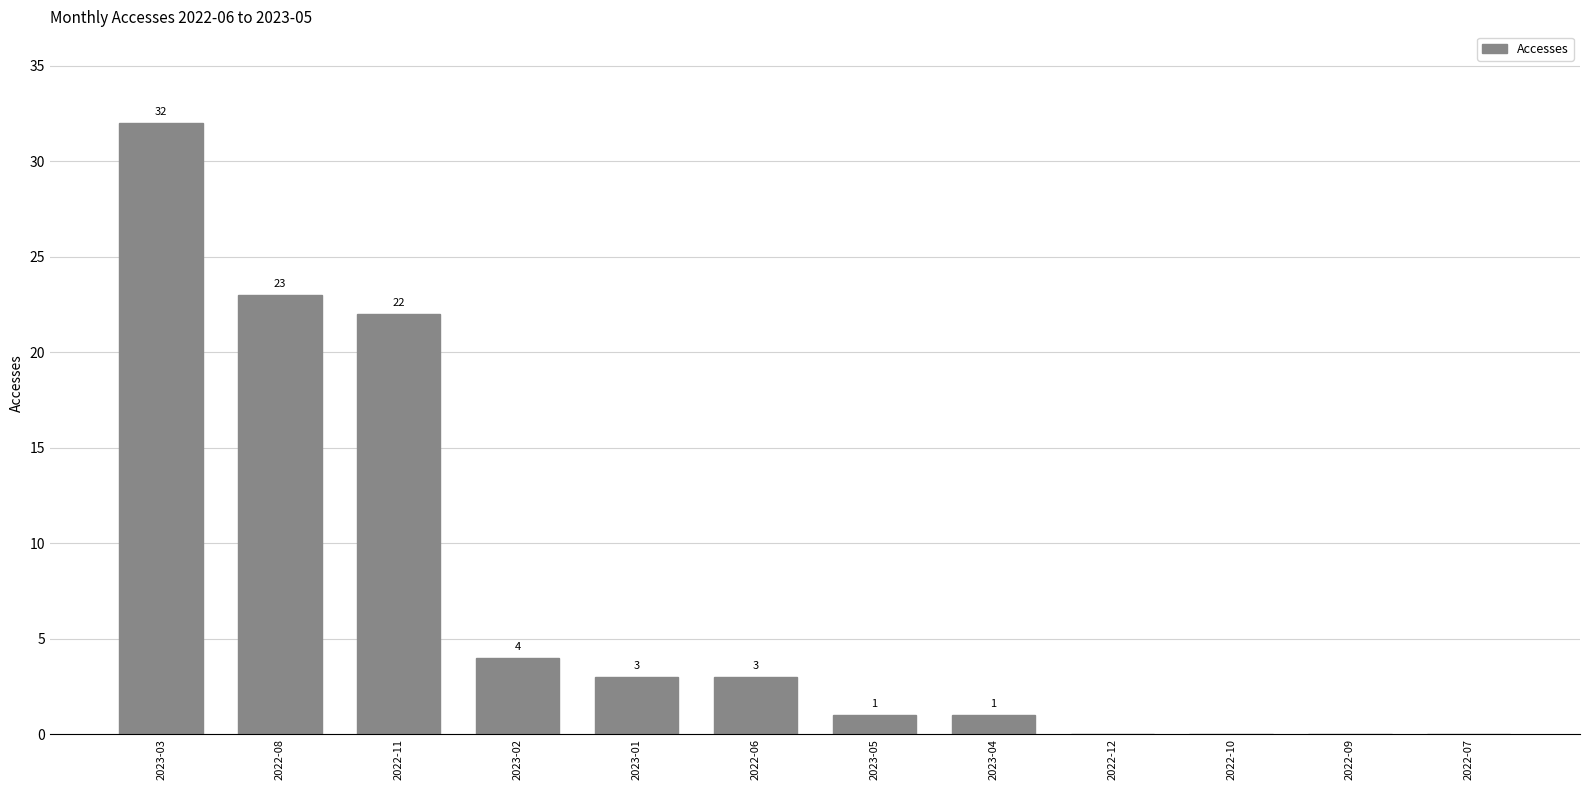

What is the change in value from 2022-11 to 2022-07?

-22